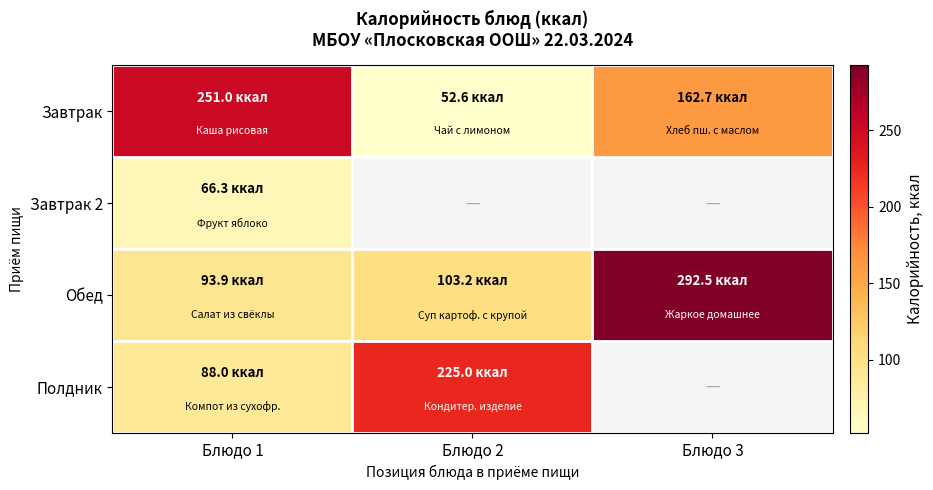

True or false: Полдник has a value of 225.0 at Блюдо 2.

True